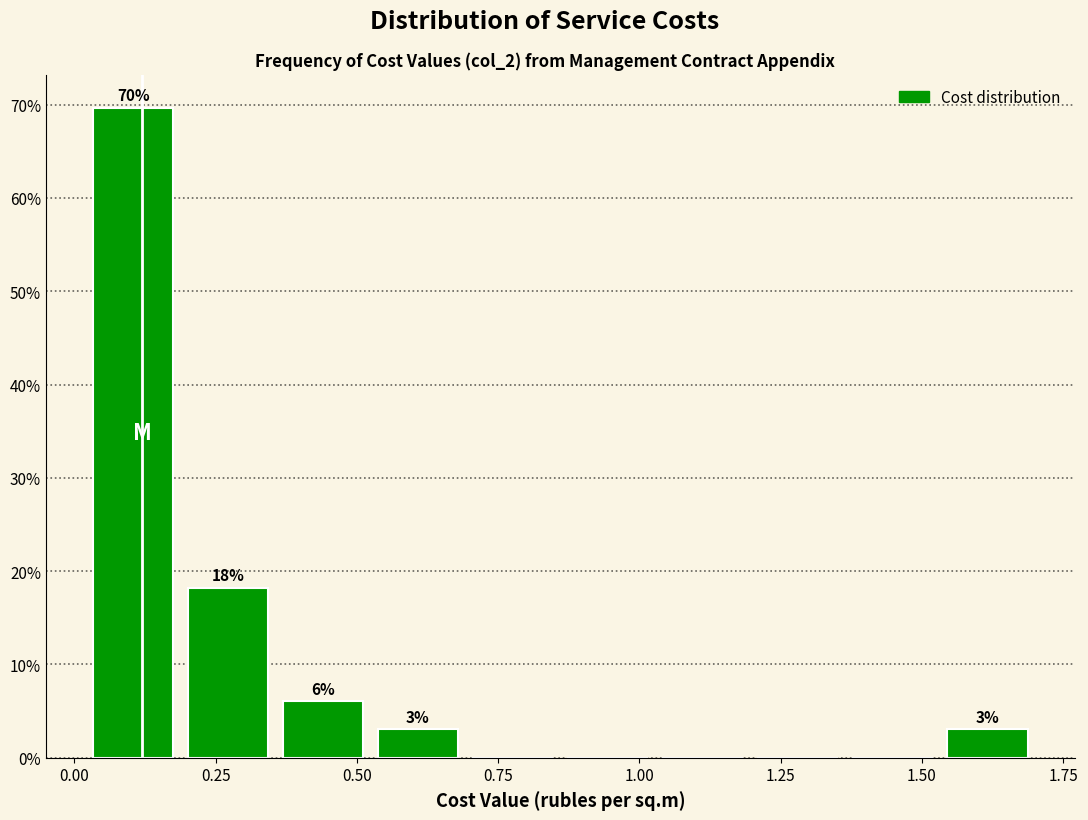

Around what value on the x-axis is the tallest bar? Give the approximate position of its centre, as read against the axis.

0.10